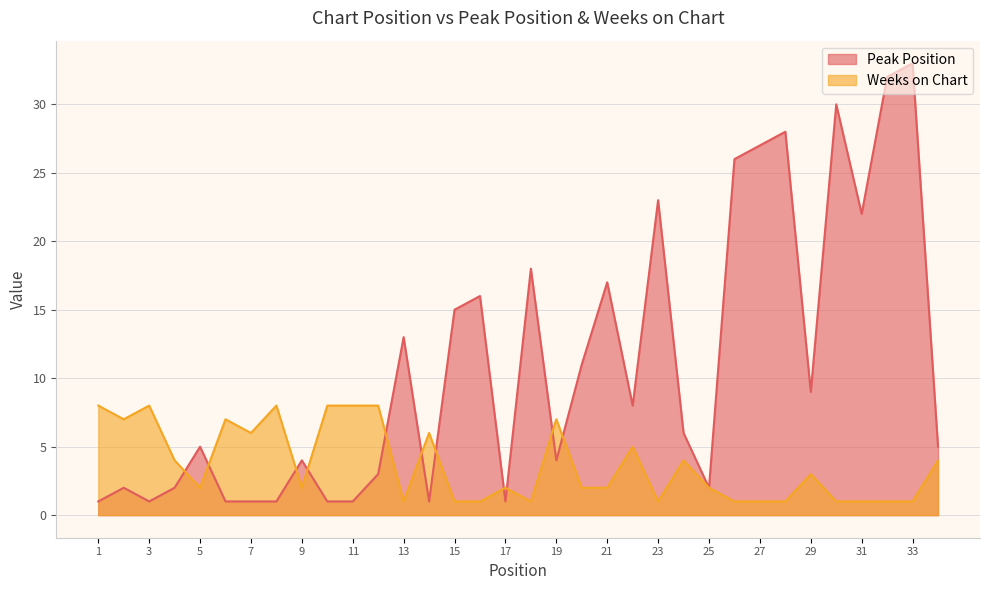

Reading right to left, transcribe all the data shown in this chart.

Peak Position: 34=5	33=33	32=32	31=22	30=30	29=9	28=28	27=27	26=26	25=2	24=6	23=23	22=8	21=17	20=11	19=4	18=18	17=1	16=16	15=15	14=1	13=13	12=3	11=1	10=1	9=4	8=1	7=1	6=1	5=5	4=2	3=1	2=2	1=1
Weeks on Chart: 34=4	33=1	32=1	31=1	30=1	29=3	28=1	27=1	26=1	25=2	24=4	23=1	22=5	21=2	20=2	19=7	18=1	17=2	16=1	15=1	14=6	13=1	12=8	11=8	10=8	9=2	8=8	7=6	6=7	5=2	4=4	3=8	2=7	1=8